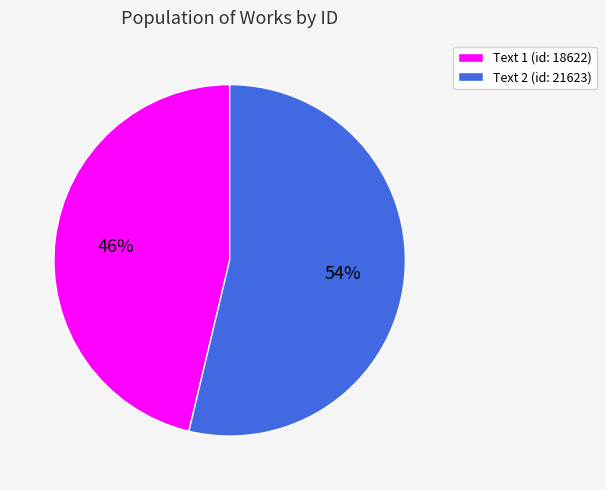

Is there a majority slice in this chart?

Yes